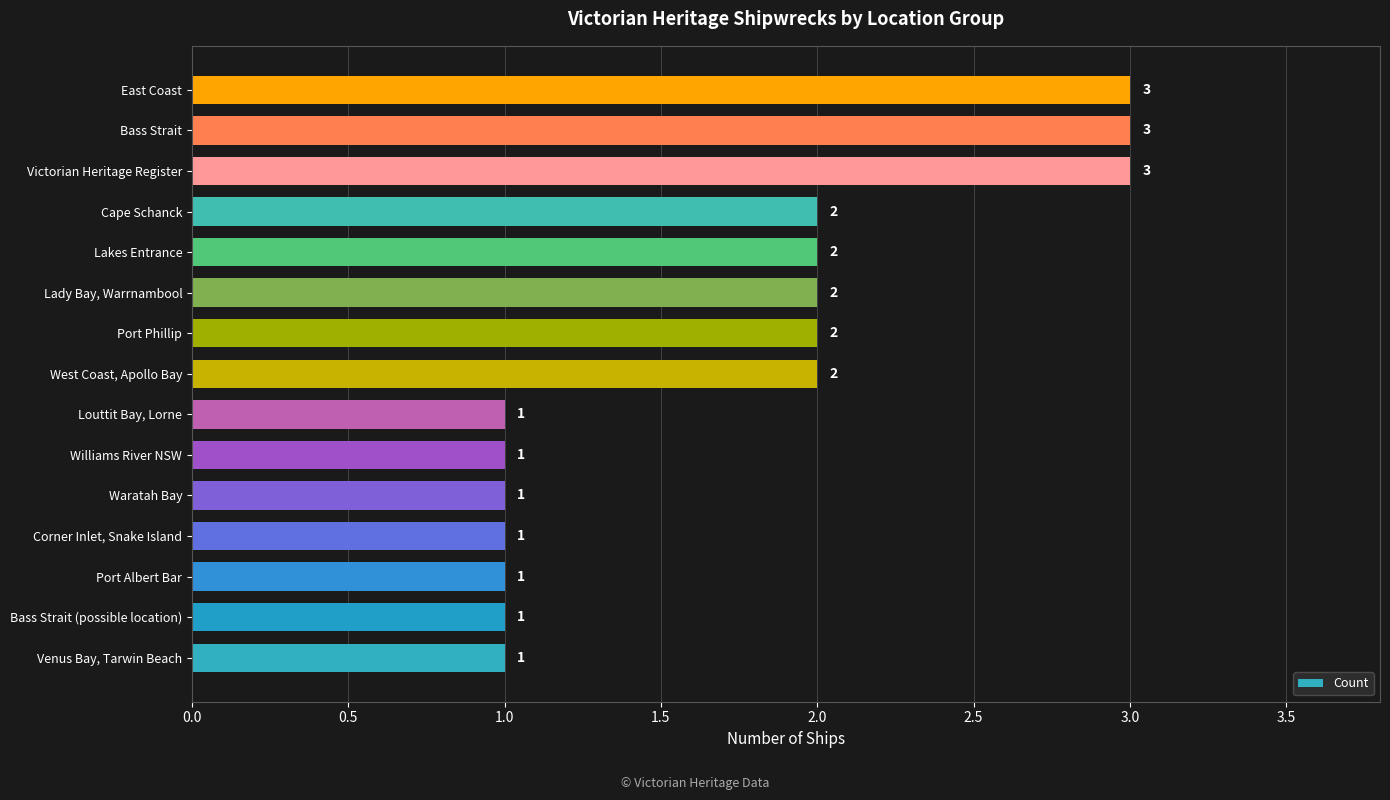

Count the values in the range 1 to 2.

12